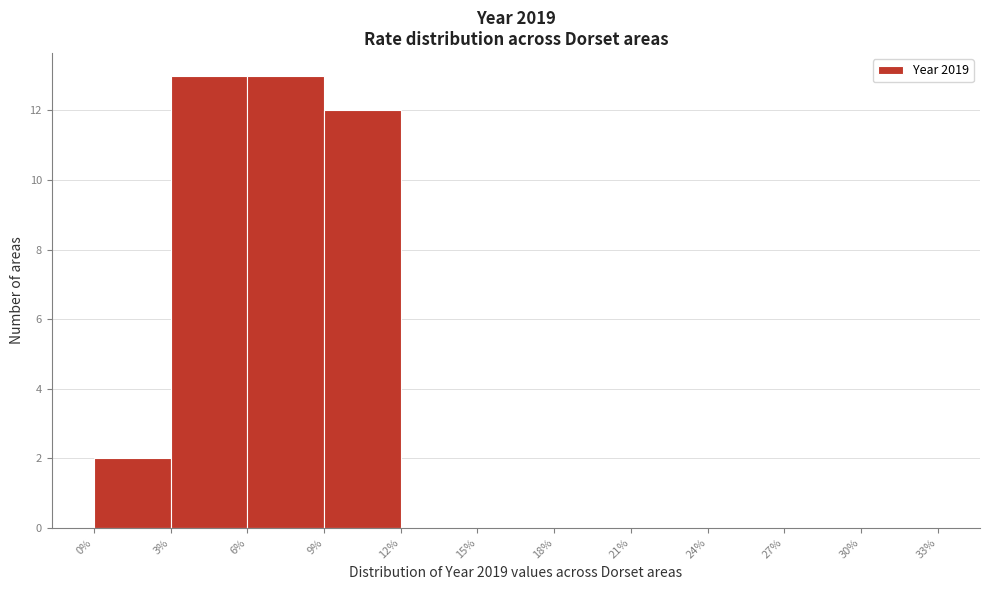

Reading left to right, transcribe this chart: for each bar, give the range it covers on the x-axis and its height. The values are not printed on the chart, so give them approximately, as read against the axis.

0% to 3%: 2
3% to 6%: 13
6% to 9%: 13
9% to 12%: 12
12% to 15%: 0
15% to 18%: 0
18% to 21%: 0
21% to 24%: 0
24% to 27%: 0
27% to 30%: 0
30% to 33%: 0